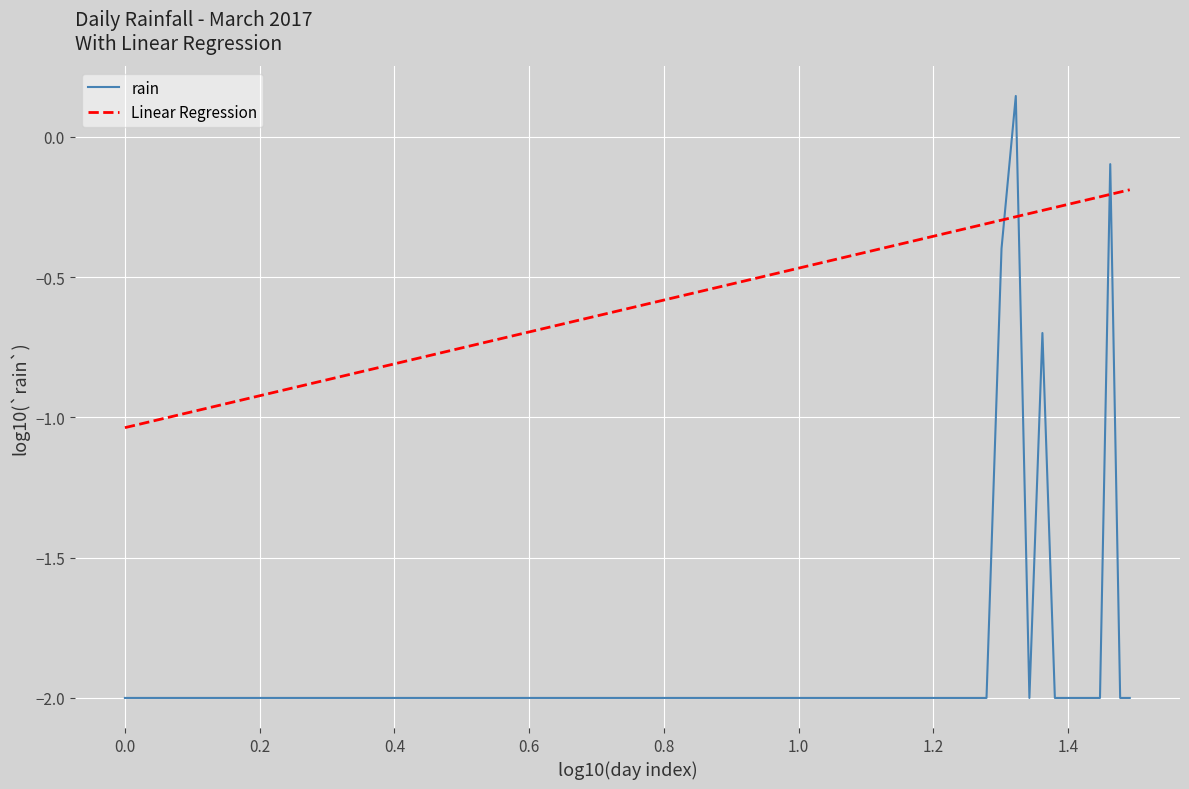

How many intersections are there between rain and Linear Regression?

4